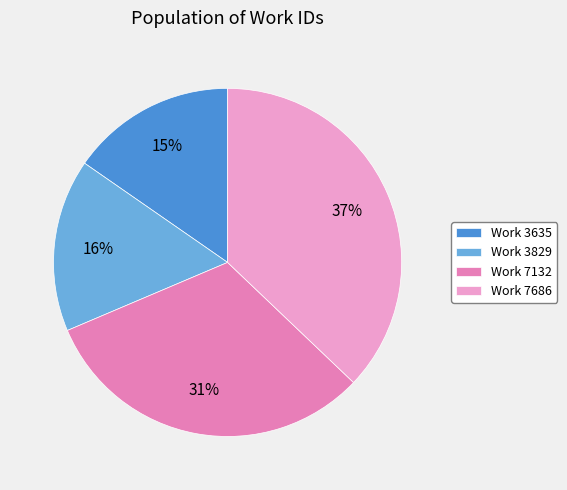

What percentage is the Work 3829 slice, to the nearest percent?

16%